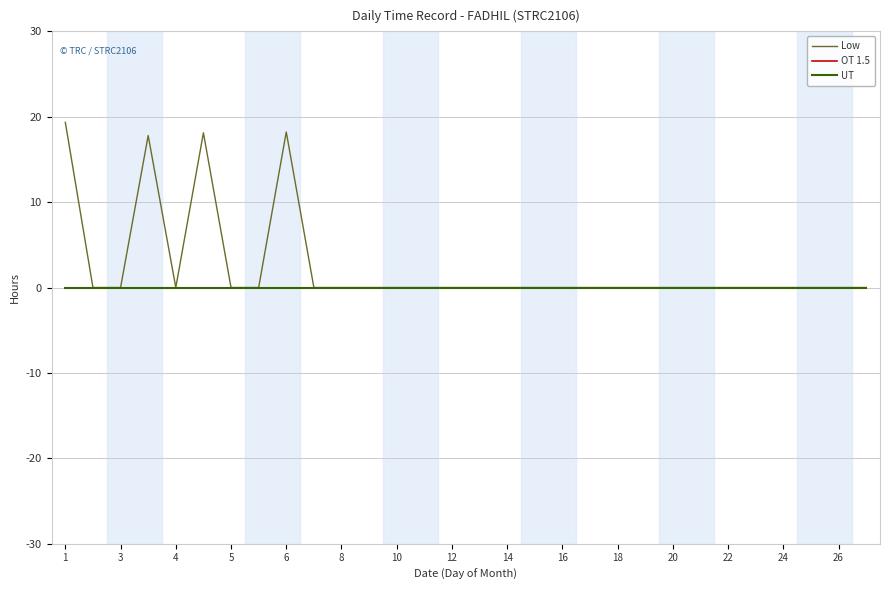

How many lines are shown in the chart?

3